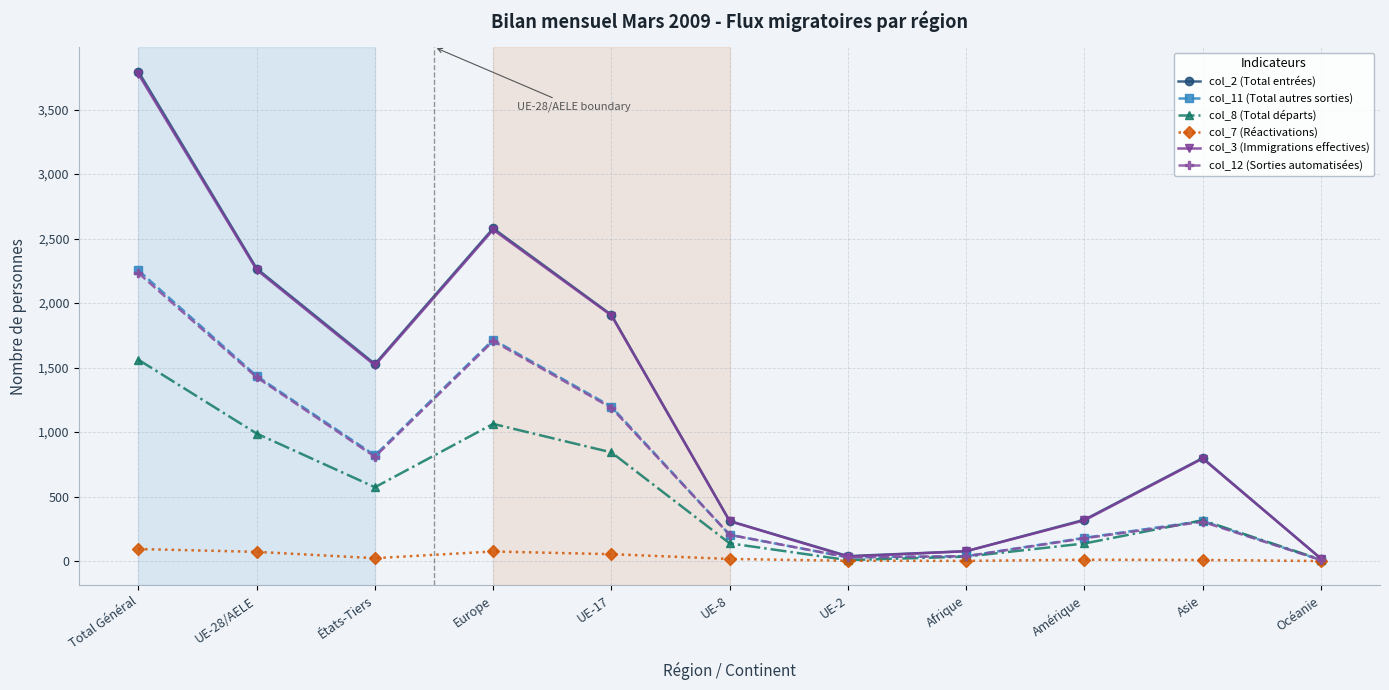

Is this an area chart (filled region under the line)?

No